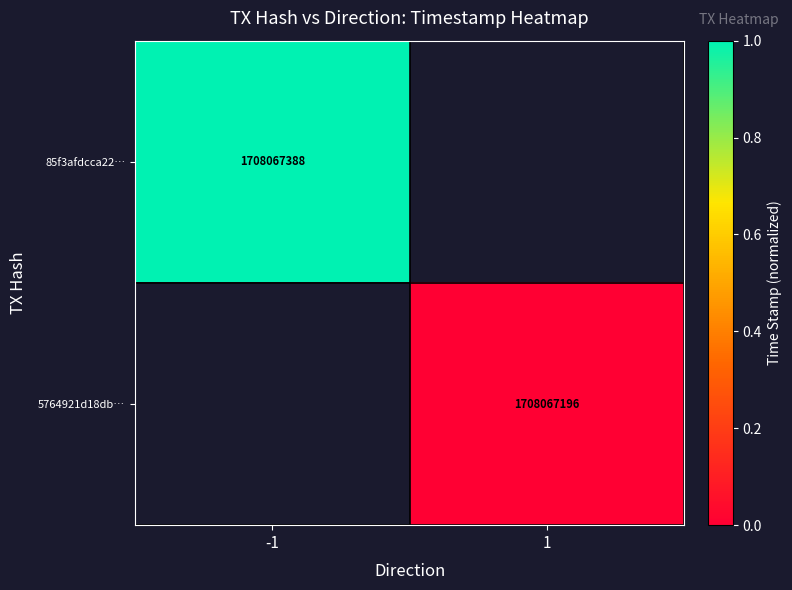

How many distinct data groups are displayed?

2